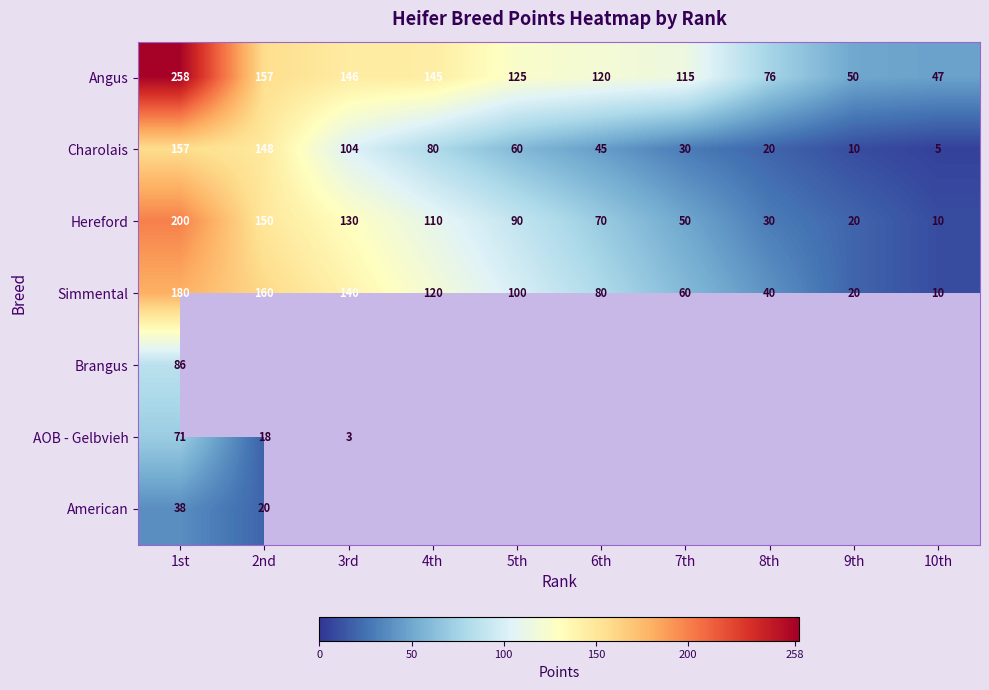

What is the spread (max minus min) of values at 1st?

220